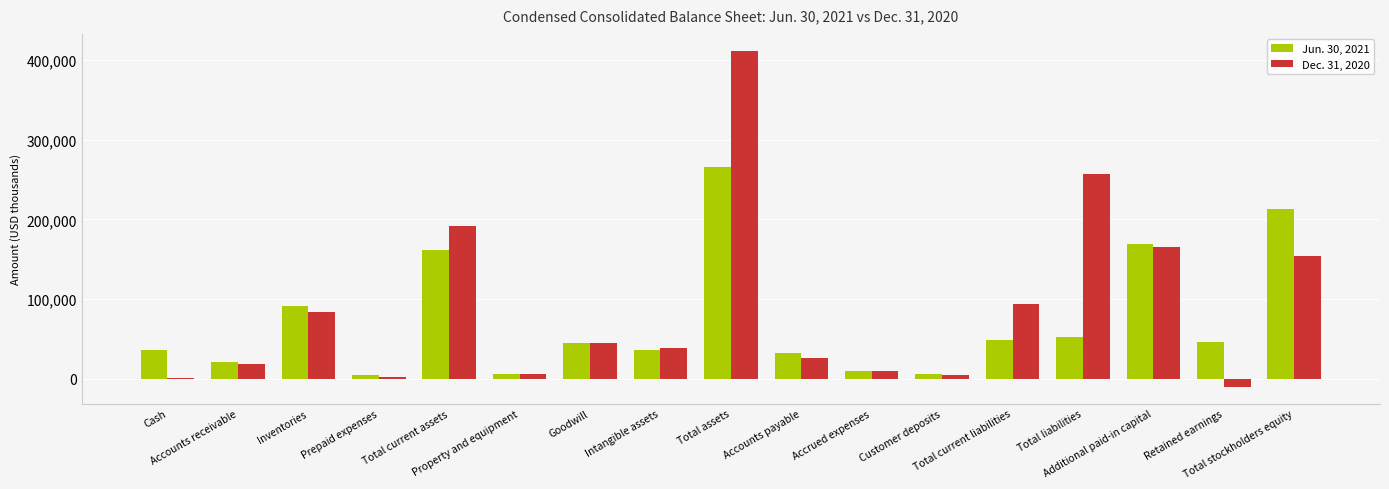

What value does the Dec. 31, 2020 series have at Prepaid expenses, to the nearest 100?

2300